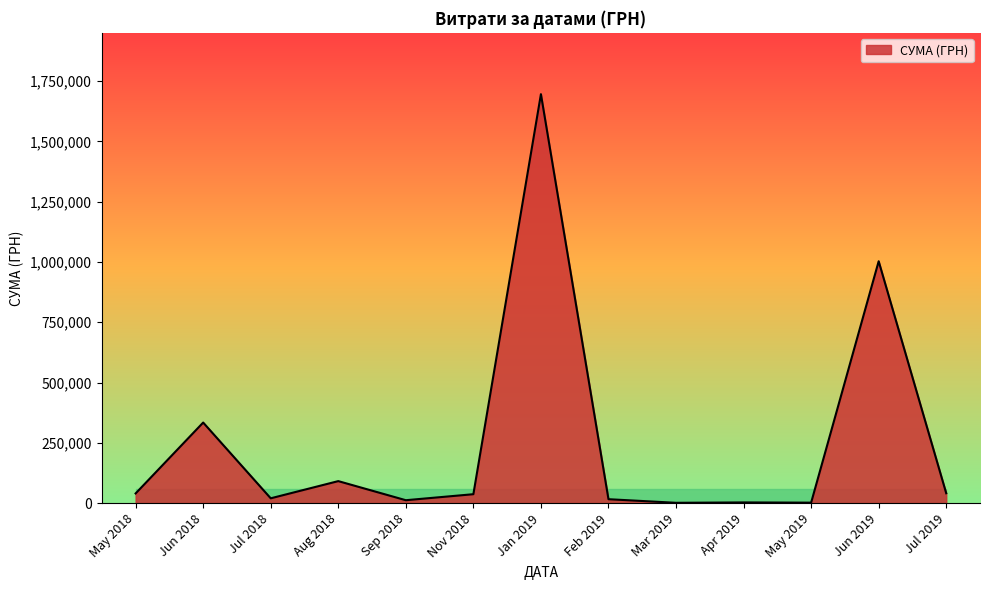

Which label corresponds to the largest value in the chart?

Jan 2019